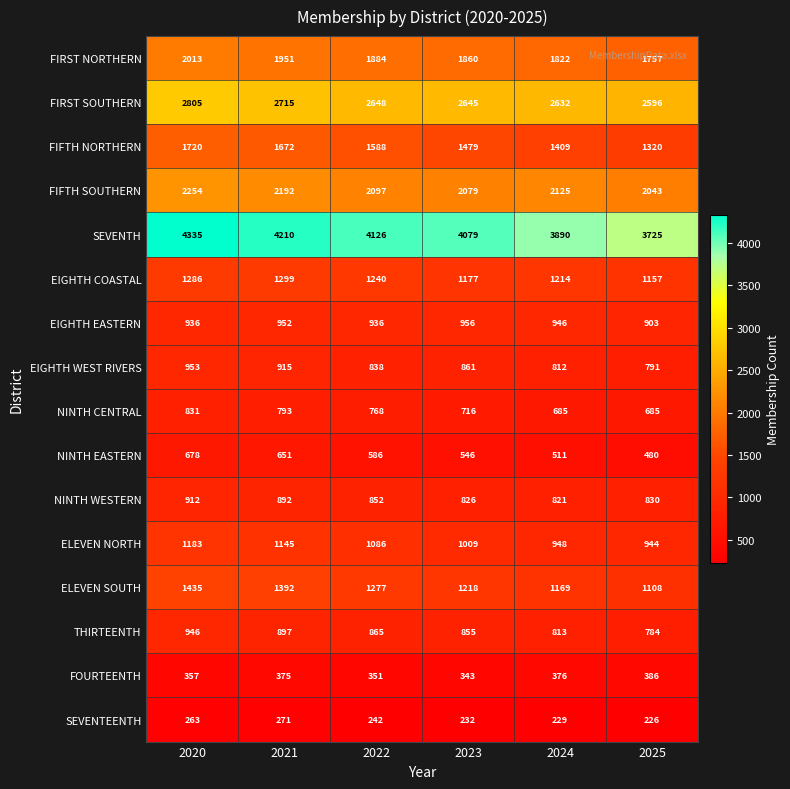

True or false: FIRST SOUTHERN has a value of 4838 at 2021.

False